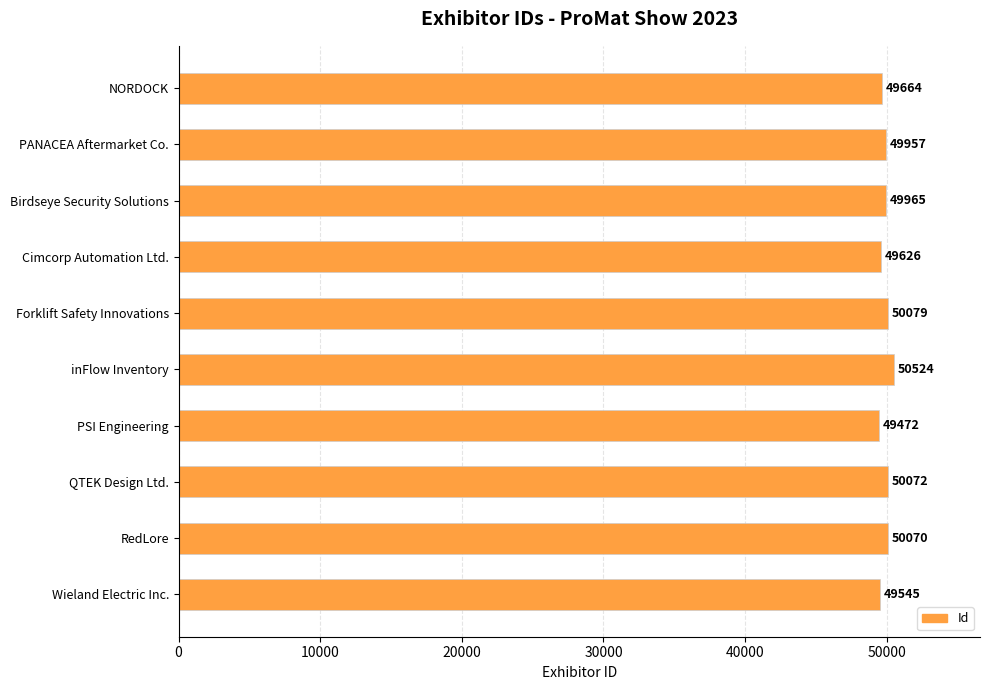

How many values are below 49965?

5